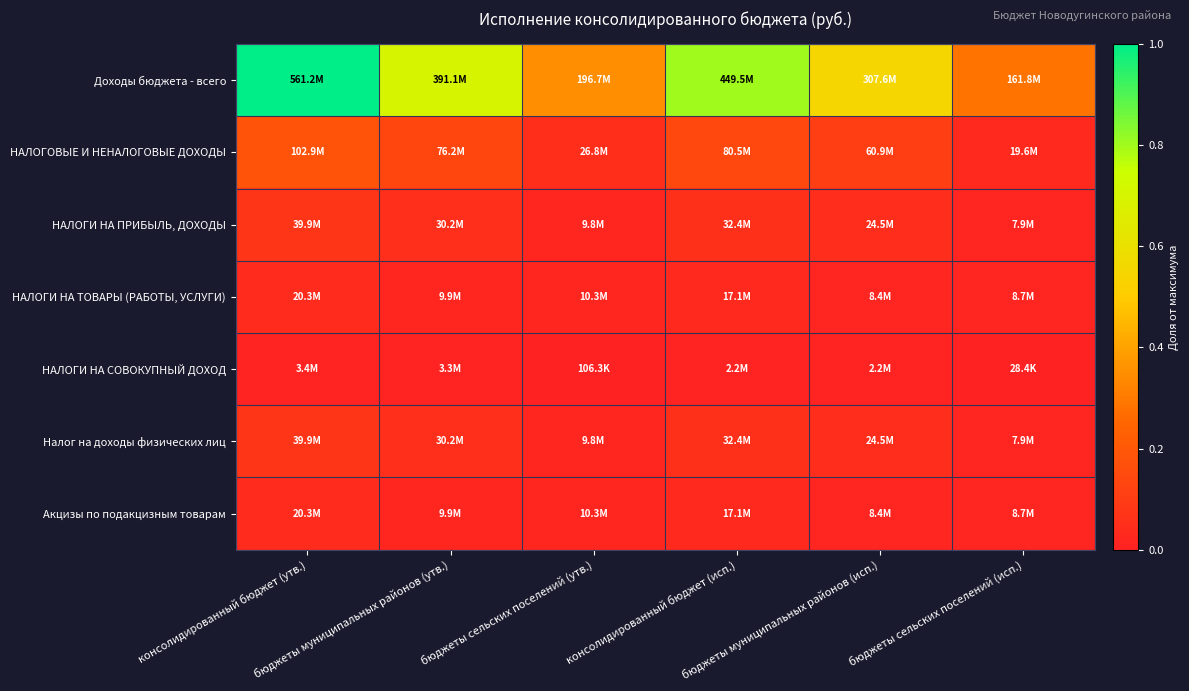

What is the greatest value displayed?

1.0